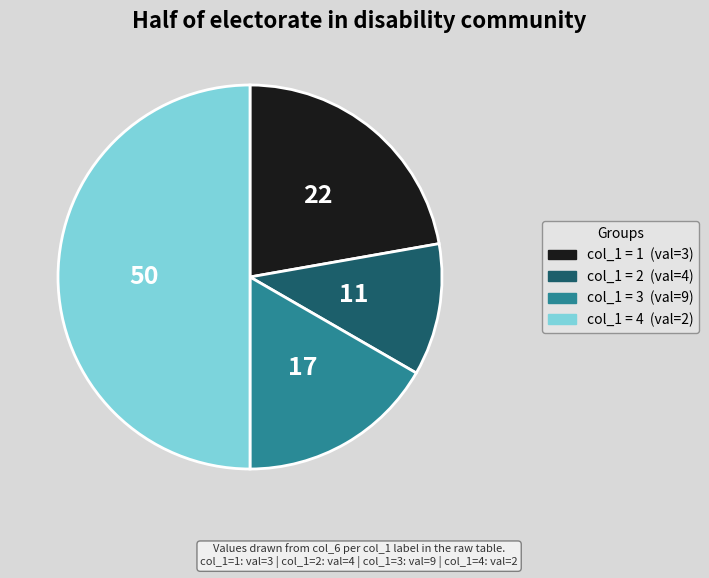

Do col_1 = 1 (val=3) and col_1 = 2 (val=4) together represent more than half of the pie?

No